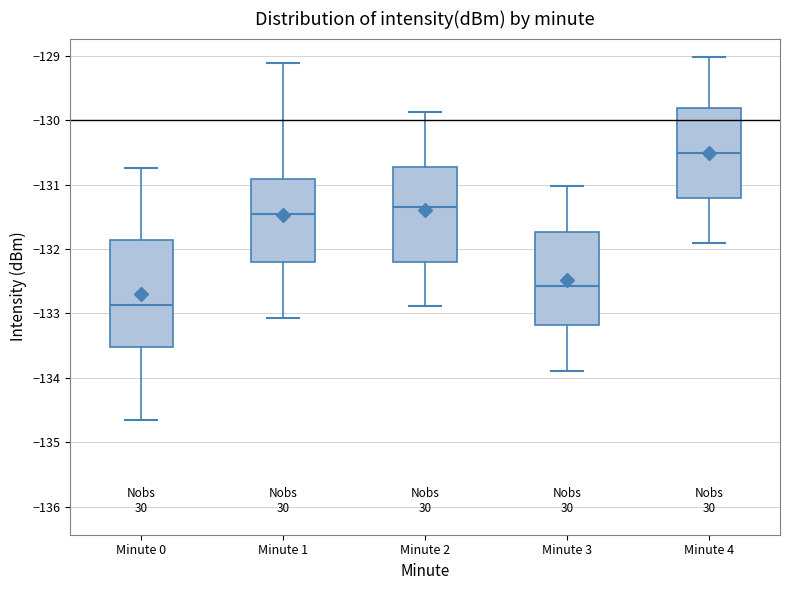

Which box has the highest median line?

Minute 4